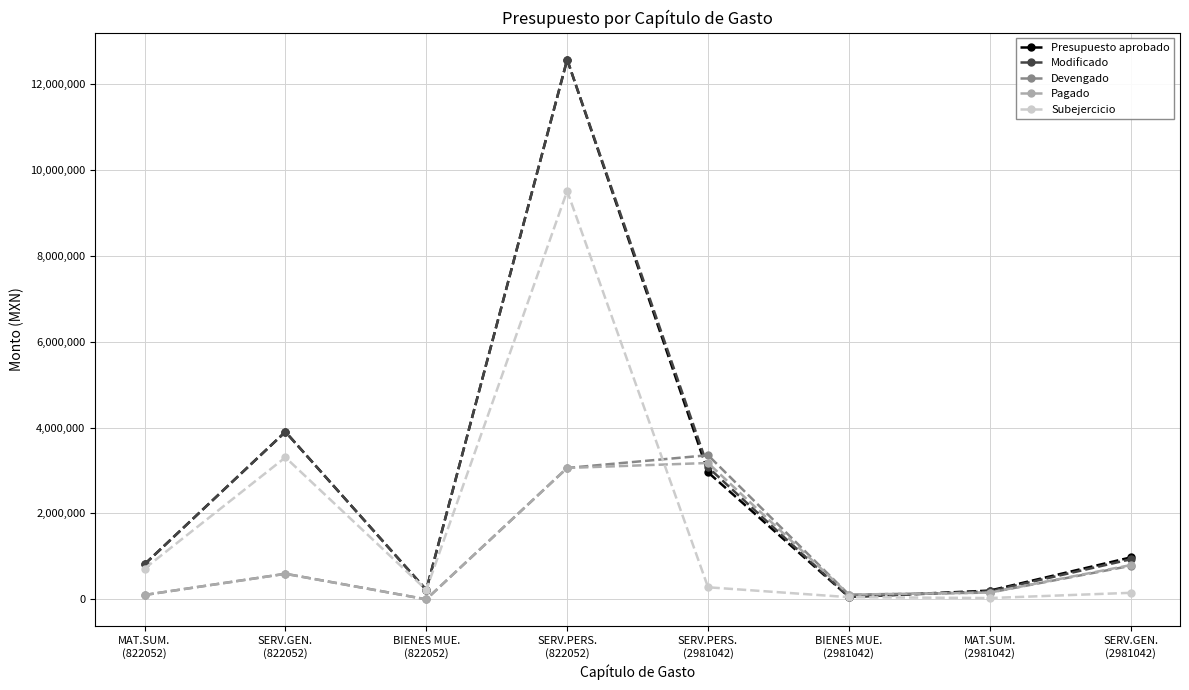

What is the sum of all Subejercicio values?

14265475.4